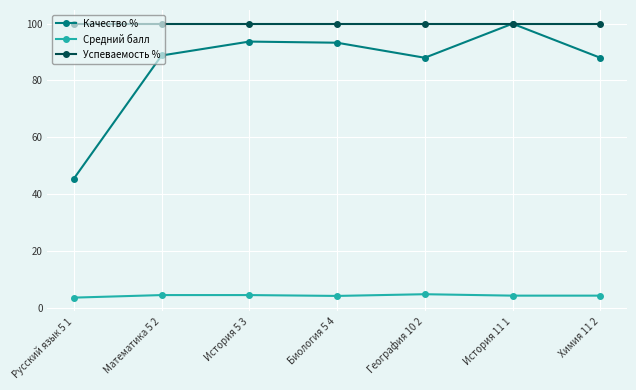

The Успеваемость % series shows 133.2 at География 10 2. True or false?

False